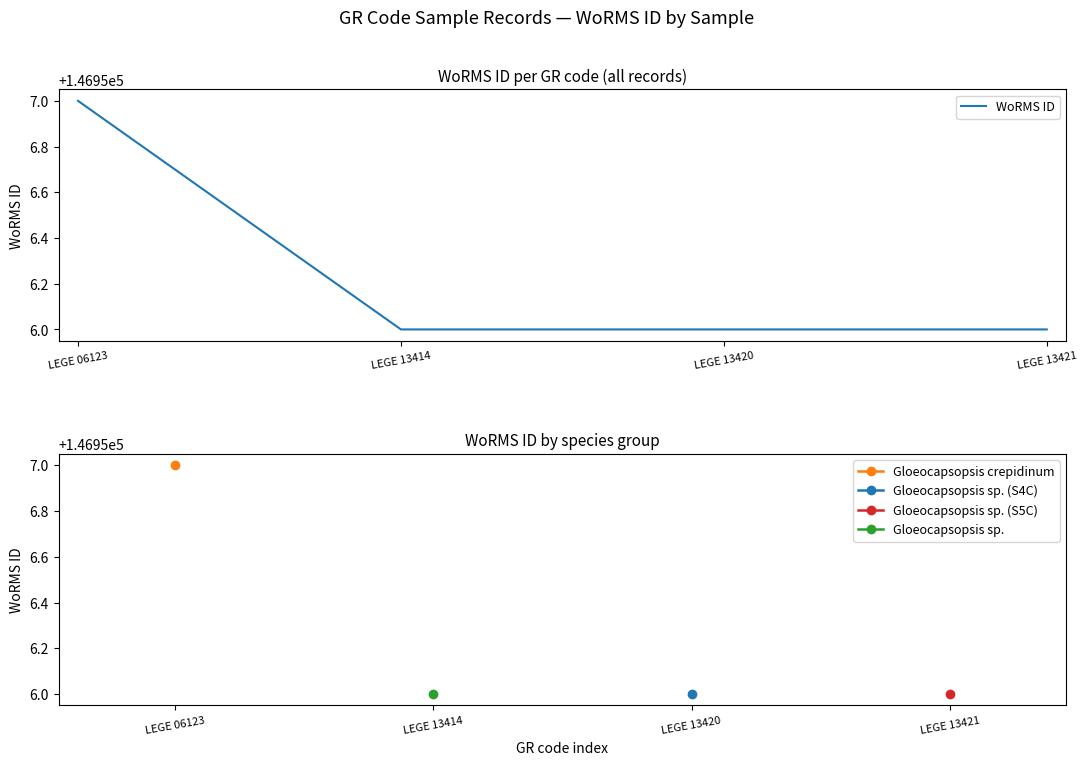

Approximately how many times larger is the value at LEGE 13414 compared to LEGE 13420?

1.0